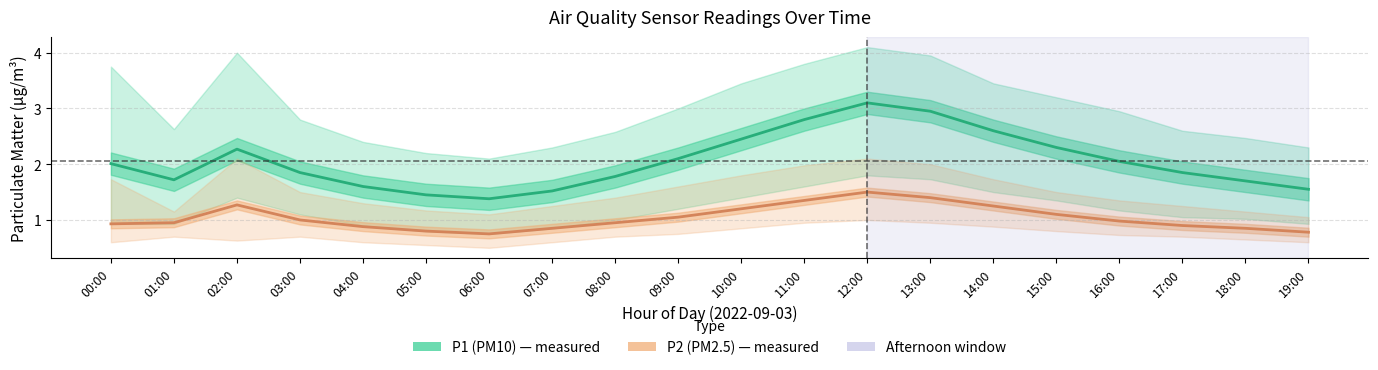

How many data points in P1 (PM10) are less than 2?

10